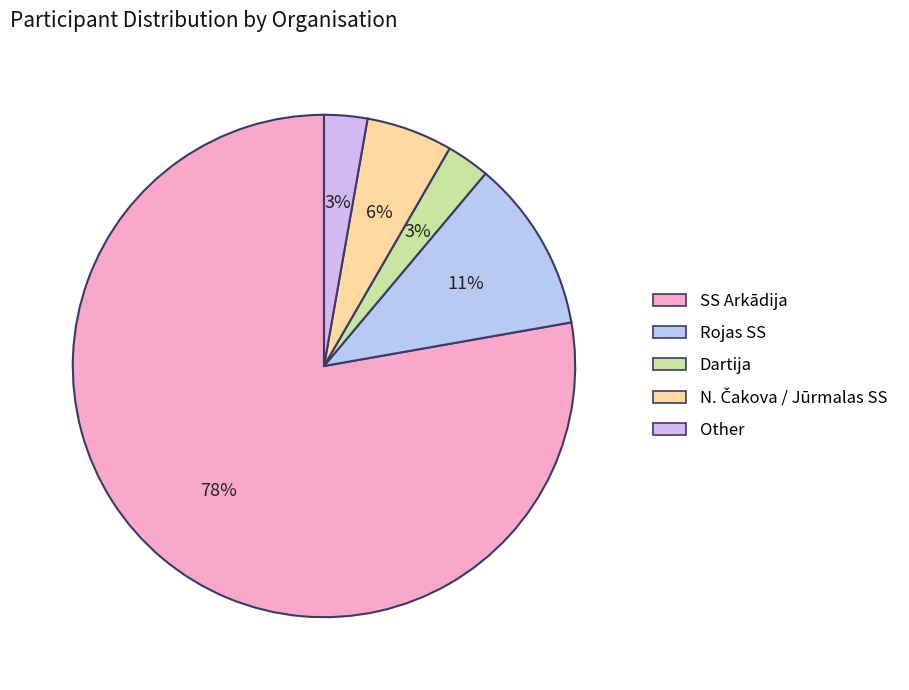

What portion of the pie excludes Dartija?

97.2%